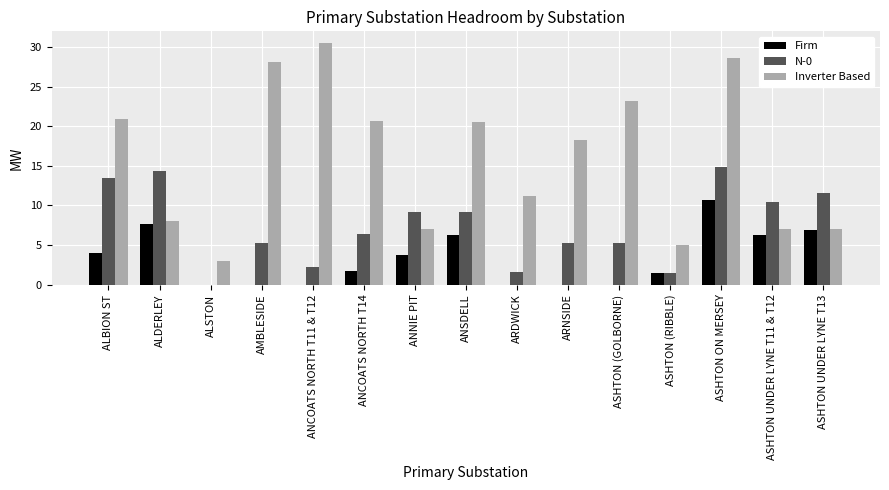

Count the number of data series in this chart.

3